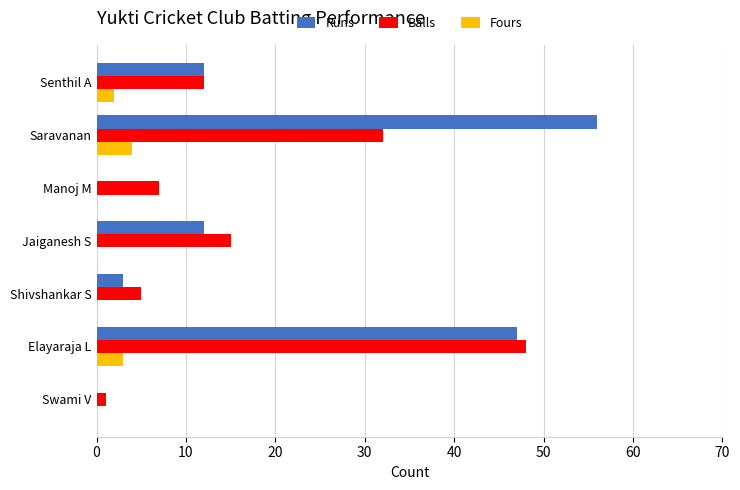

What is the sum of all Runs values?

130